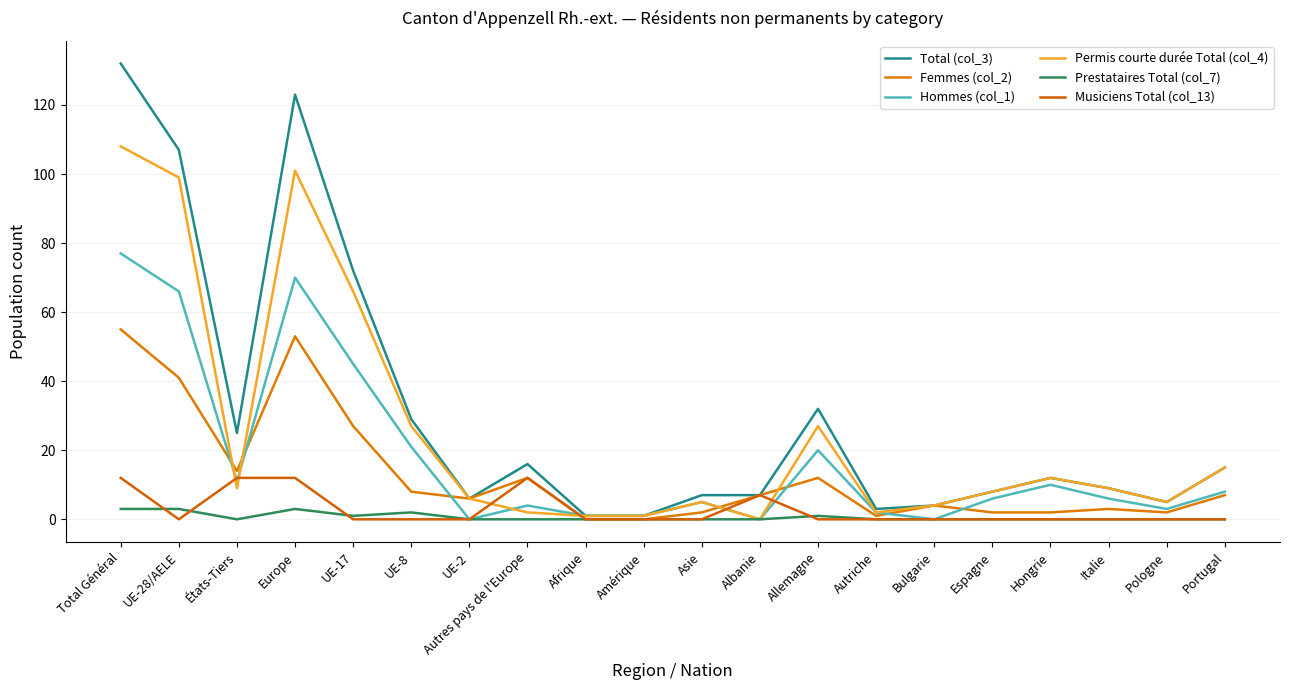

What is the sum of all Femmes (col_2) values?

258